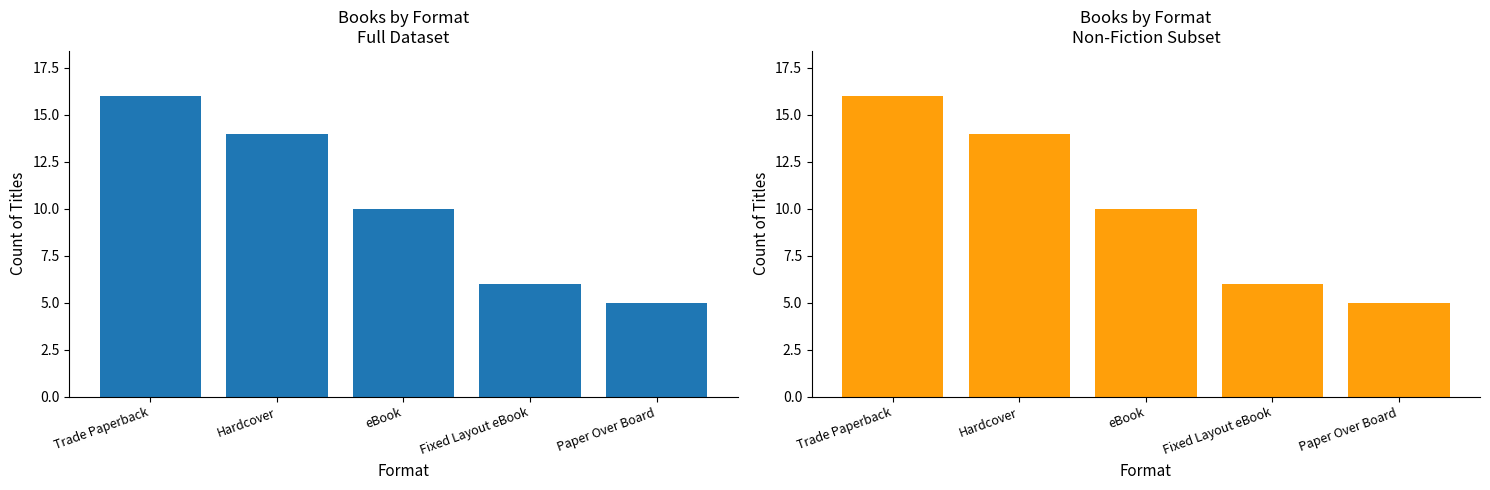

At which category does the chart reach its minimum across all series?

Paper Over Board